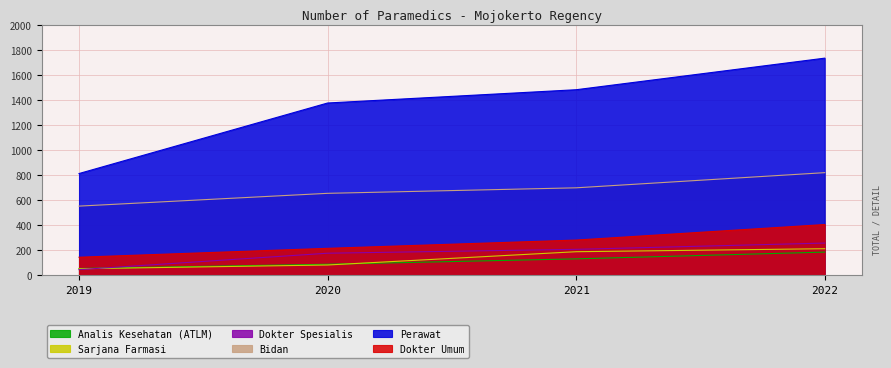

How many values in the Bidan series are below 699?

2